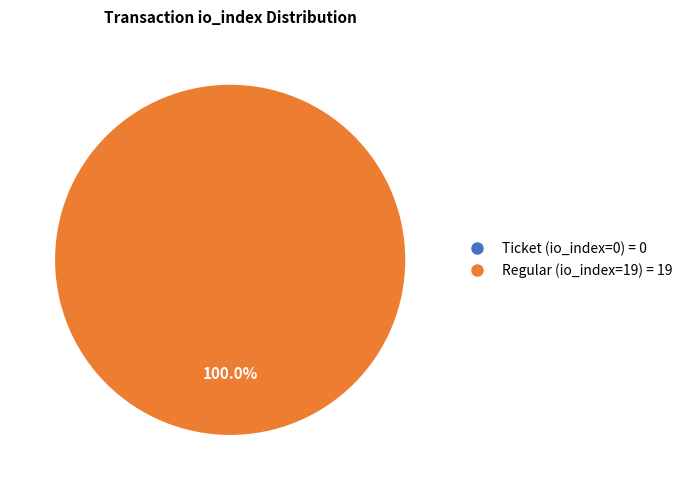

Which has a higher value, Regular (io_index=19) or Ticket (io_index=0)?

Regular (io_index=19)